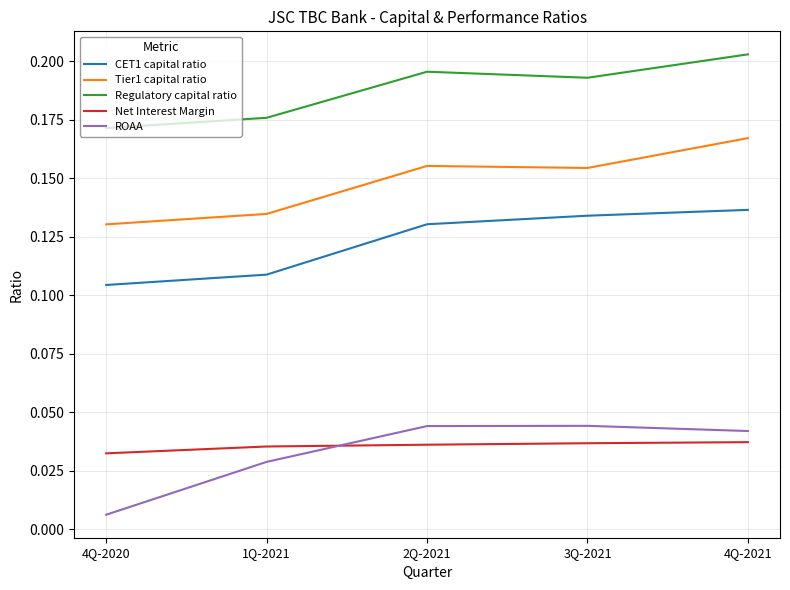

At how many categories does at least one series exceed 0?

5